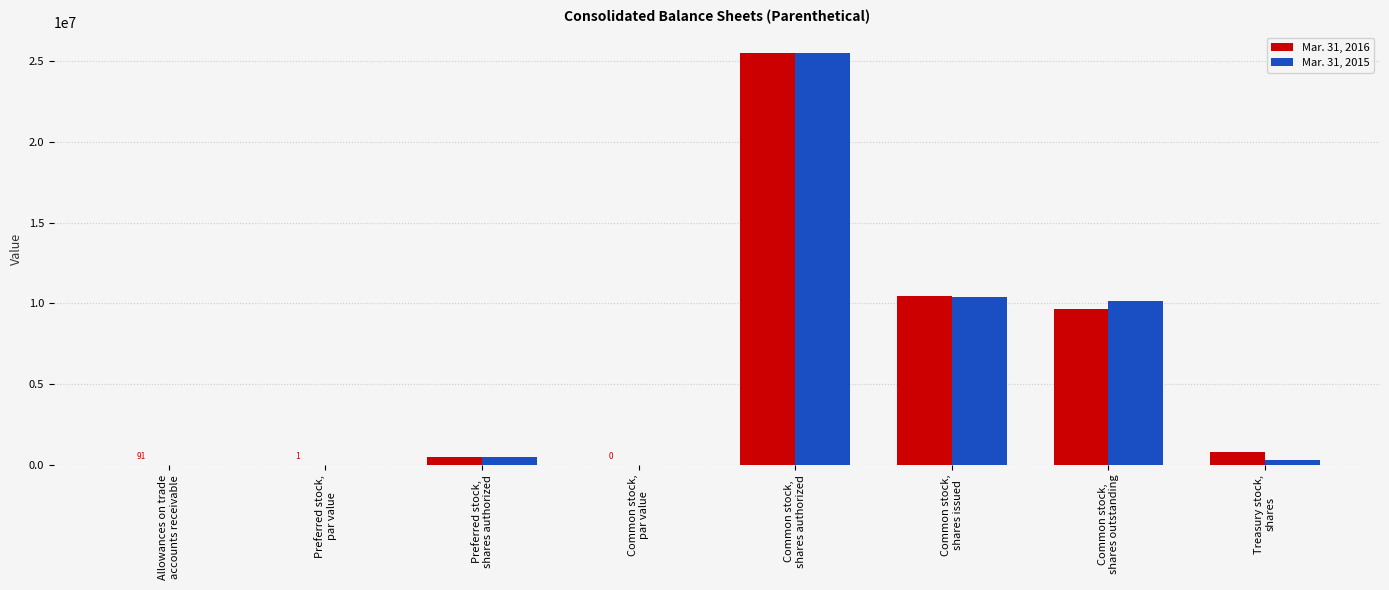

How many data points does each series have?

8